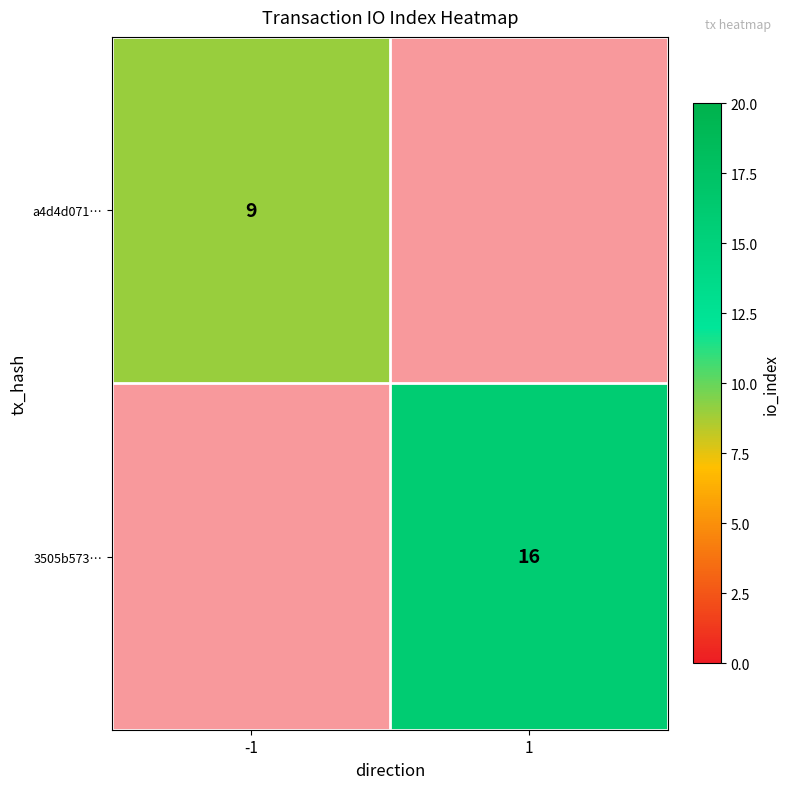

True or false: a4d4d071… has a value of 9 at -1.

True